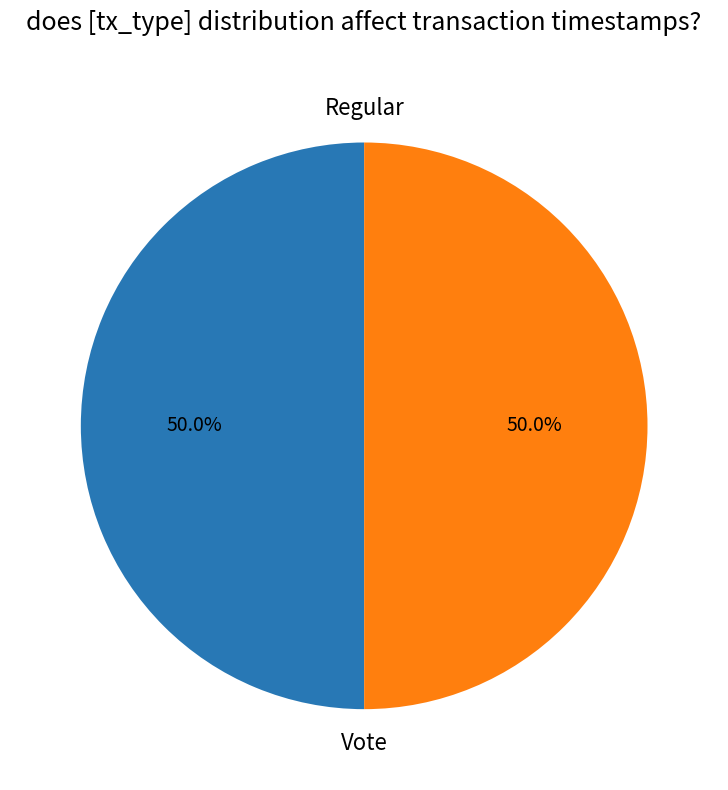

What percentage is the Regular slice, to the nearest percent?

50%